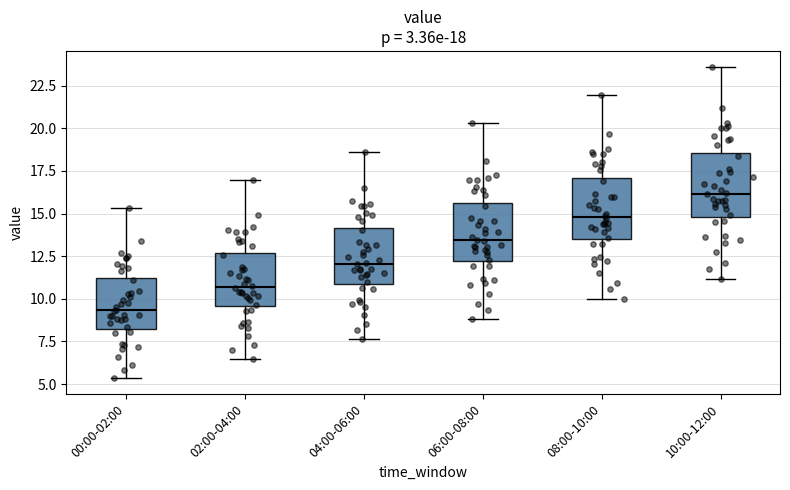

Which box's median line is the highest?

10:00-12:00